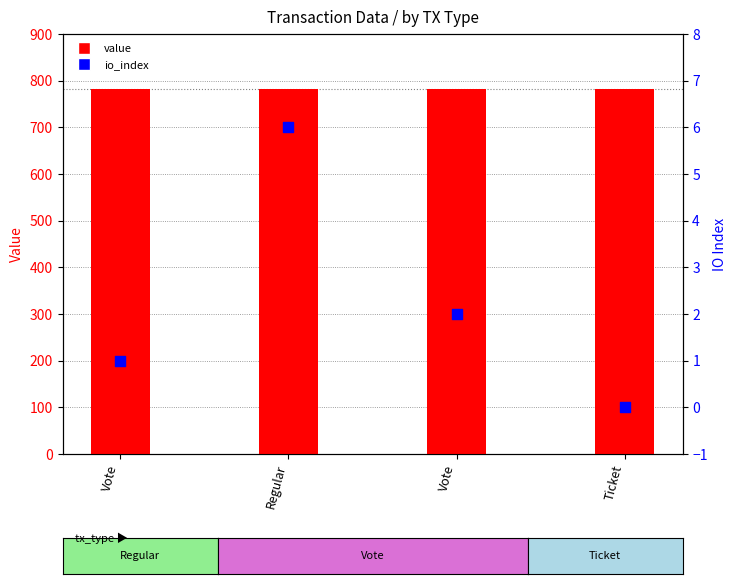

What are all the series names shown in the legend?

value, io_index